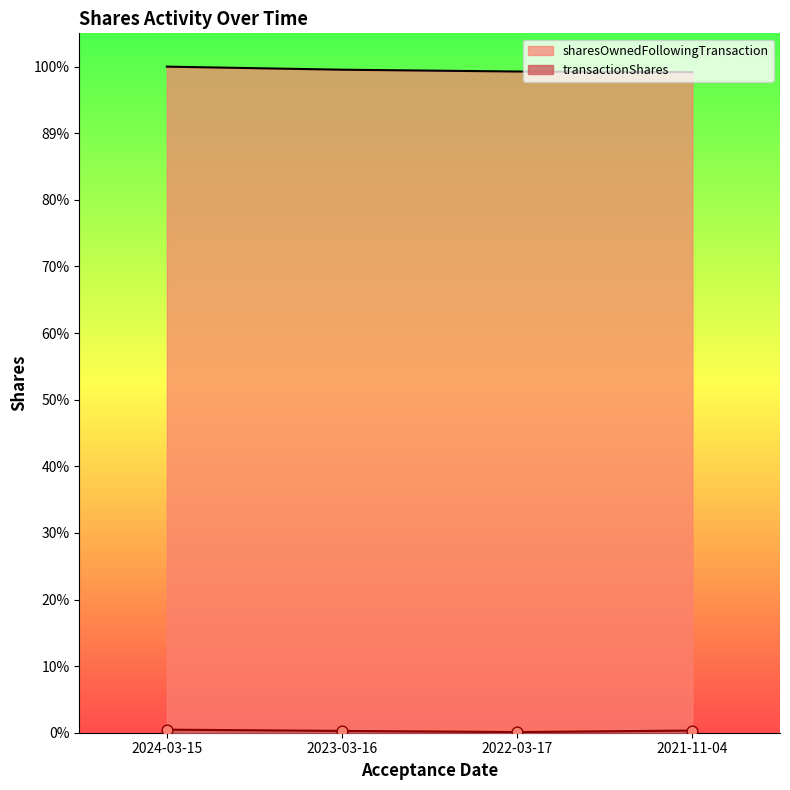

Is the value of sharesOwnedFollowingTransaction at 2022-03-17 greater than the value of transactionShares at 2024-03-15?

Yes